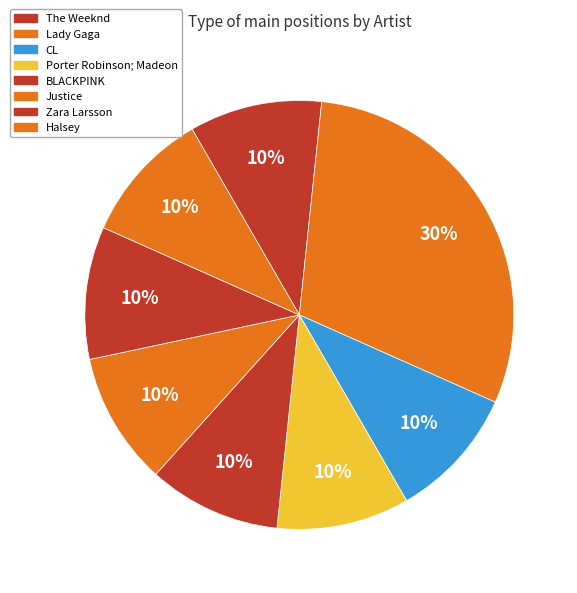

How many slices are in this pie chart?

8